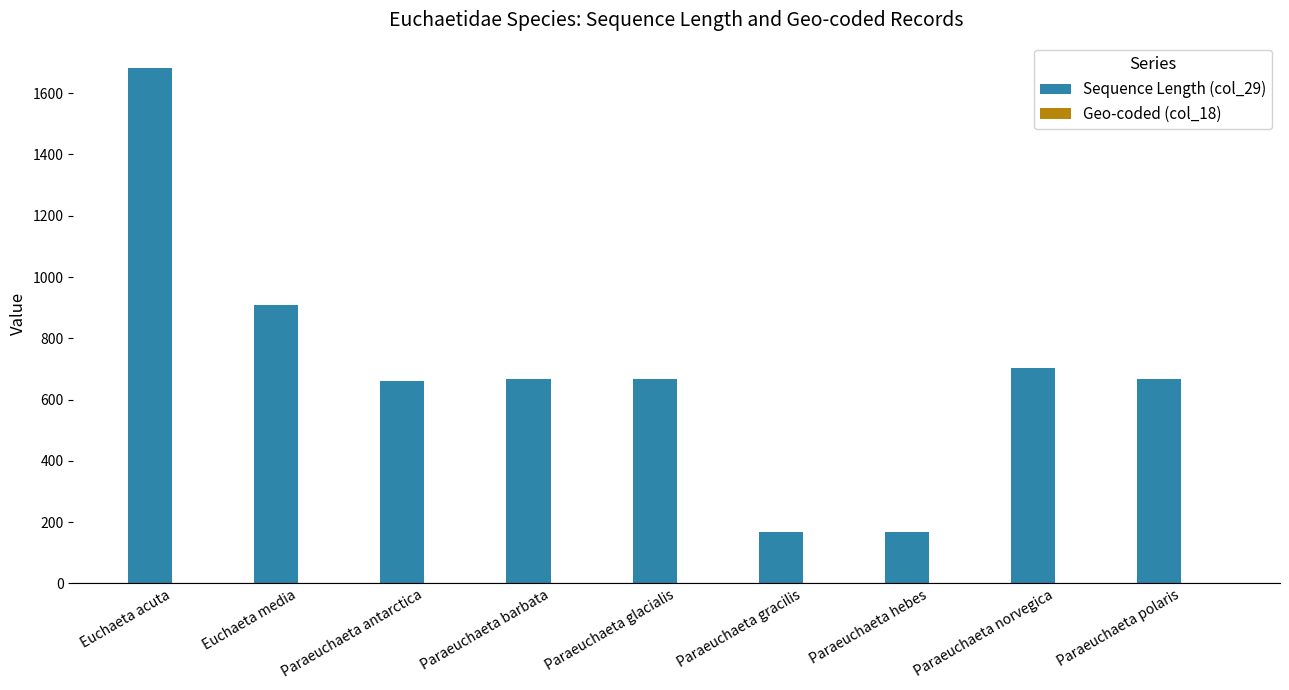

Are the bars grouped side by side (vs. stacked)?

Yes